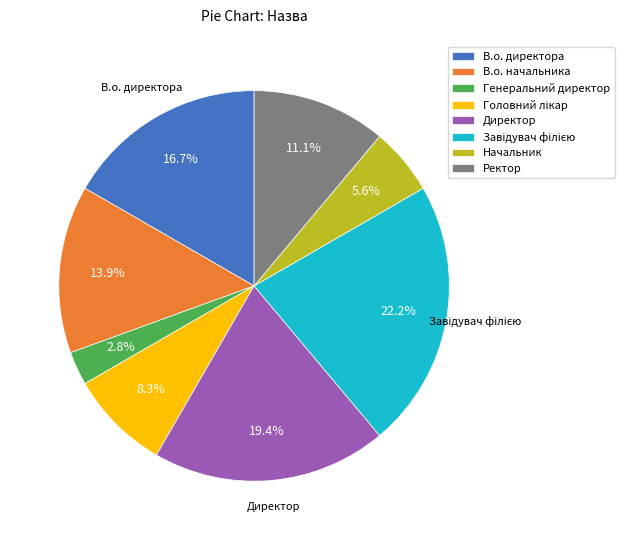

Is there any slice that represents more than half of the pie?

No